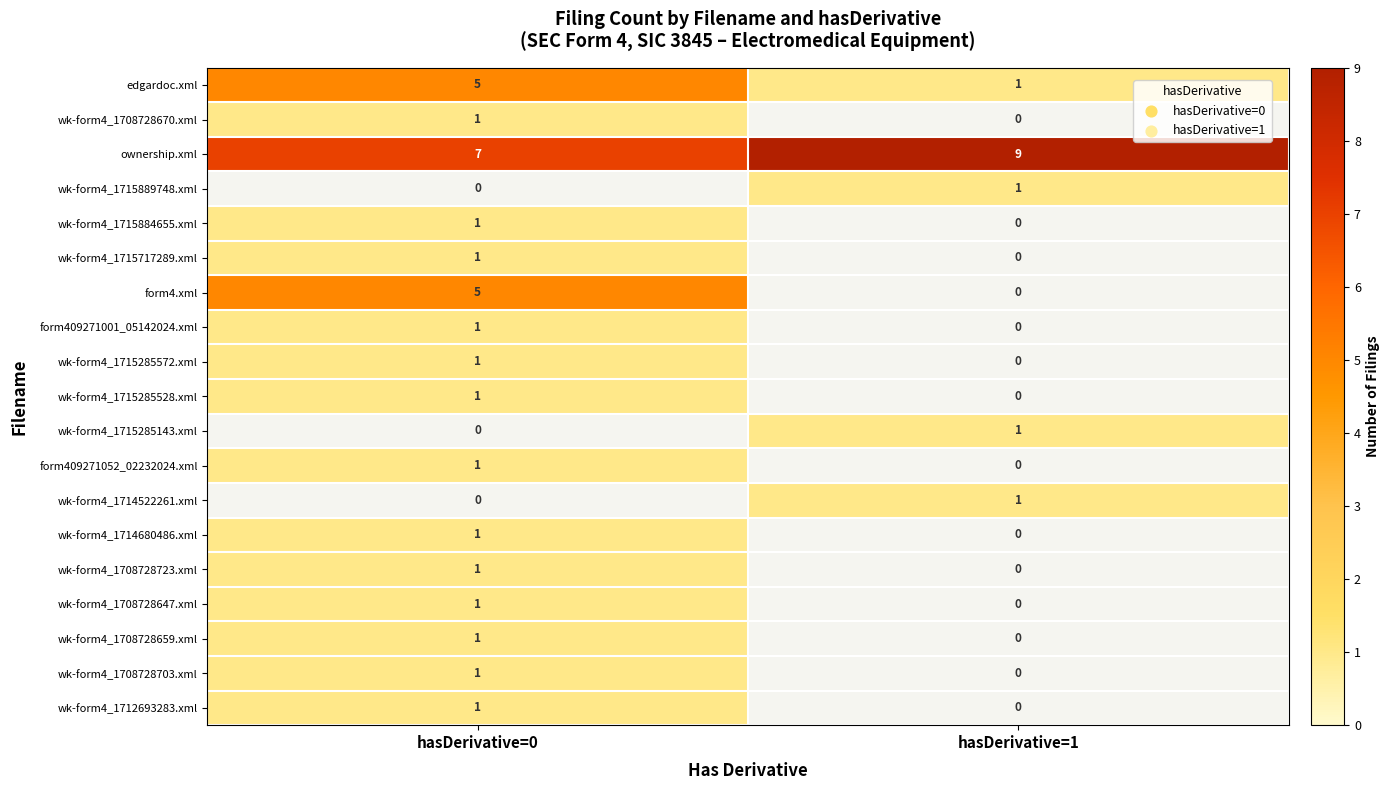

The wk-form4_1715285143.xml series shows 1 at hasDerivative=1. True or false?

True